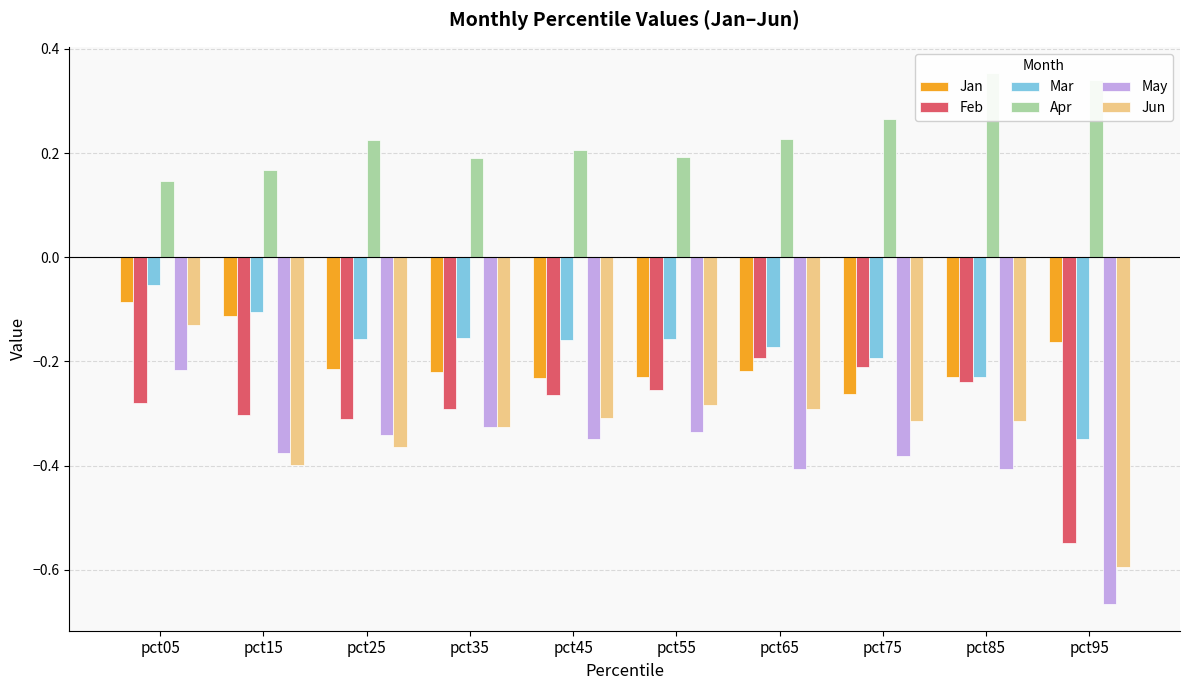

Which series changed the most between pct35 and pct95?

May